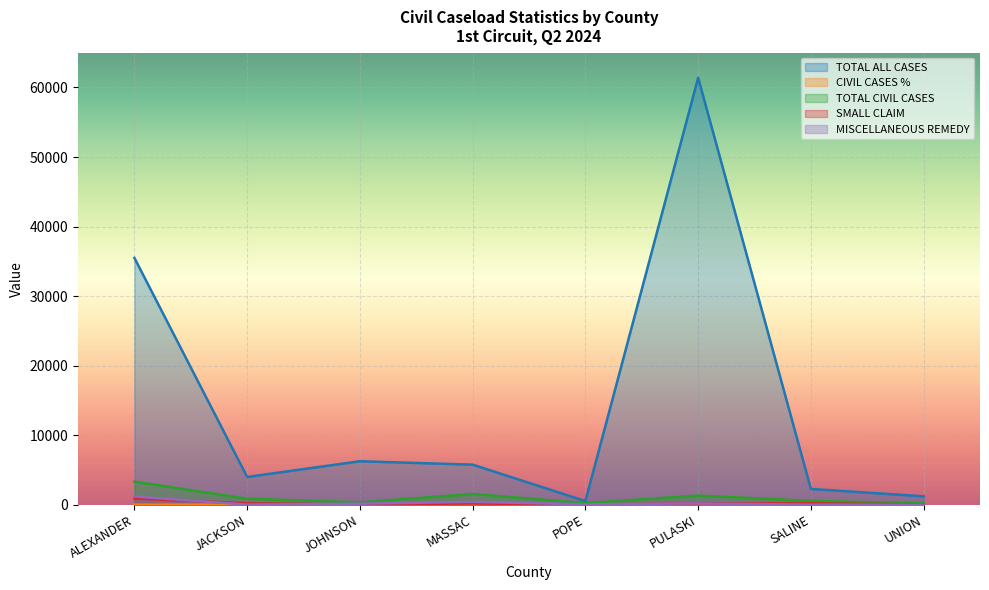

At which category does TOTAL ALL CASES reach its first local peak?

JOHNSON